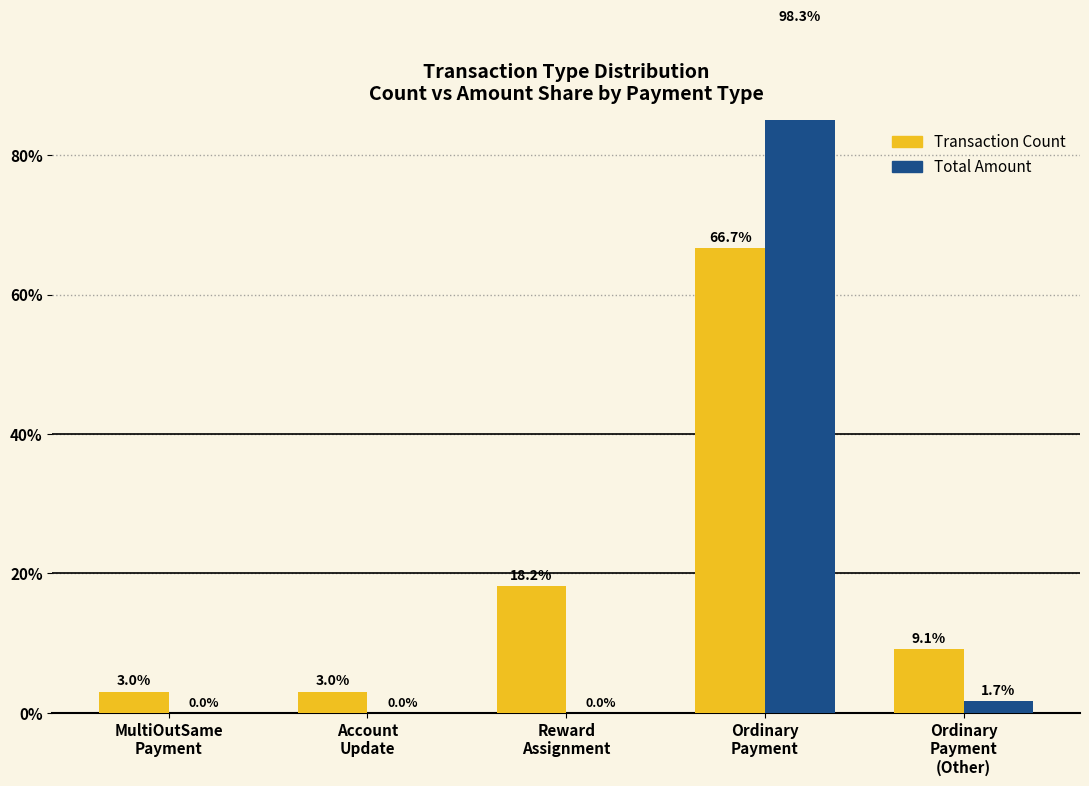

Rank the categories by Transaction Count value from highest to lowest.

Ordinary
Payment, Reward
Assignment, Ordinary
Payment
(Other), MultiOutSame
Payment, Account
Update